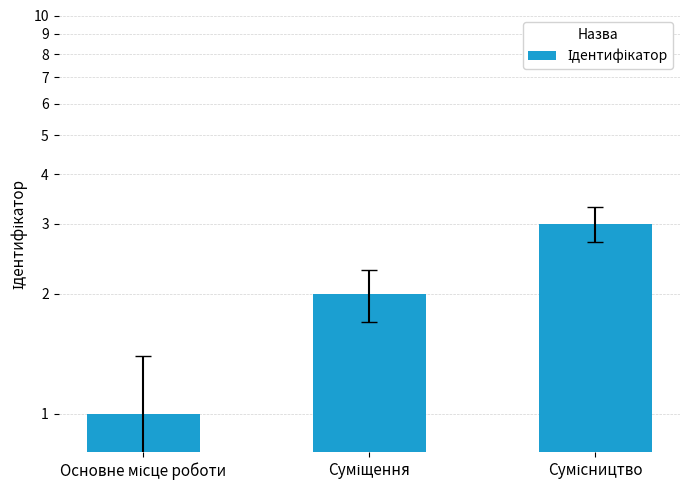

How many bars are there in total?

3